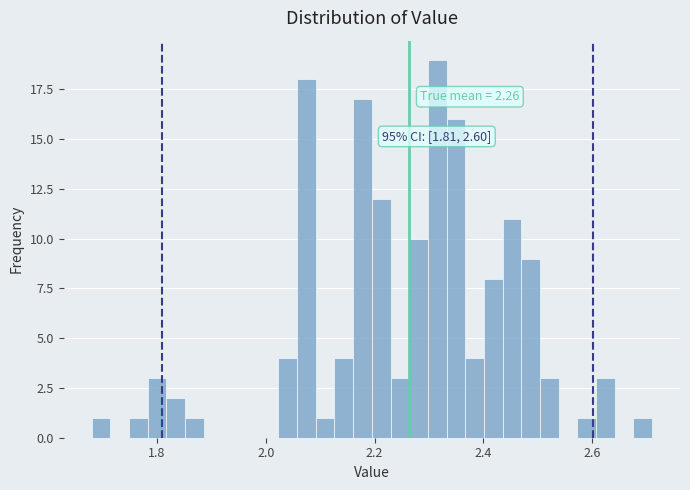

Around what value on the x-axis is the tallest bar? Give the approximate position of its centre, as read against the axis.

2.32